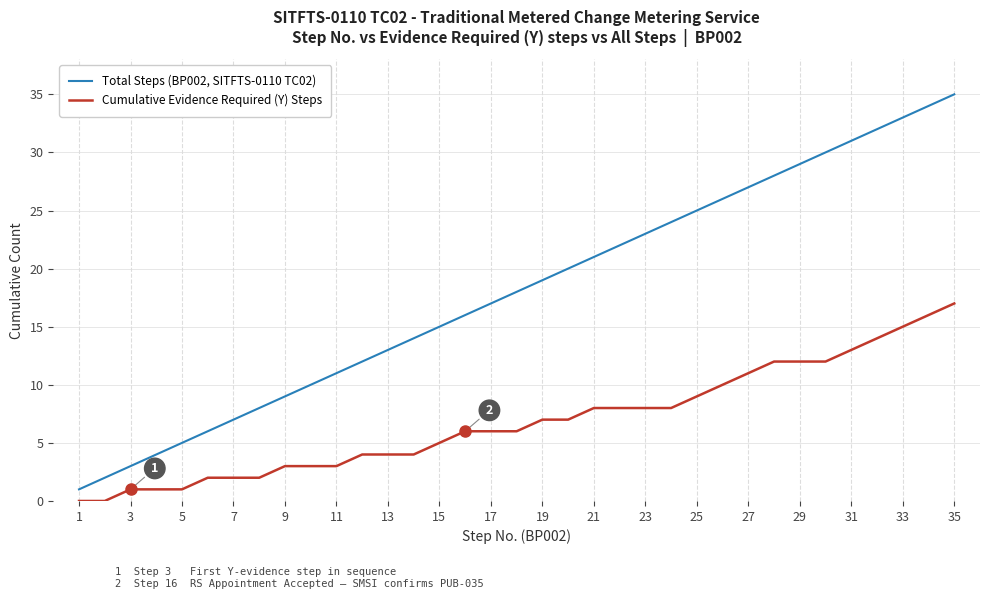

True or false: Total Steps (BP002, SITFTS-0110 TC02) and Cumulative Evidence Required (Y) Steps intersect in this chart.

False